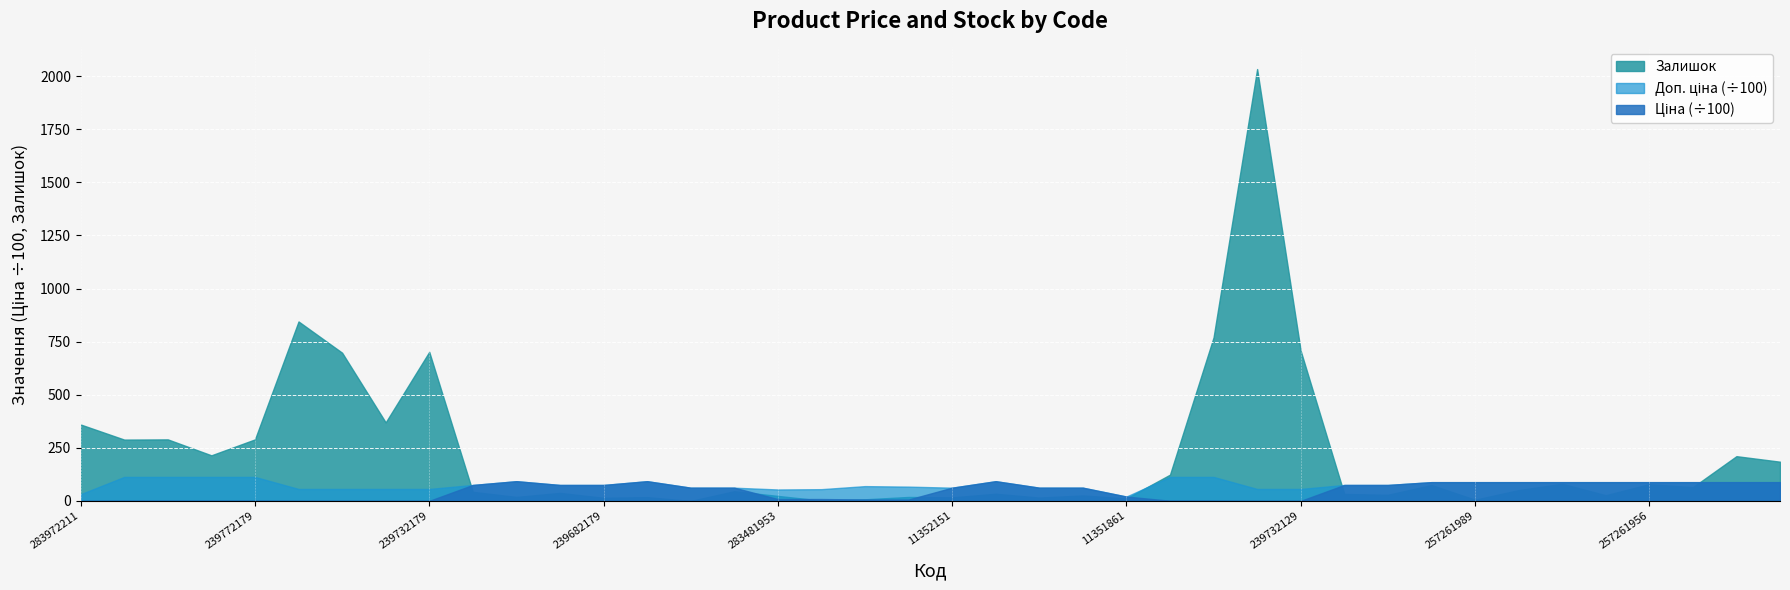

Which series changed the most between 284392211 and 257261956?

Ціна